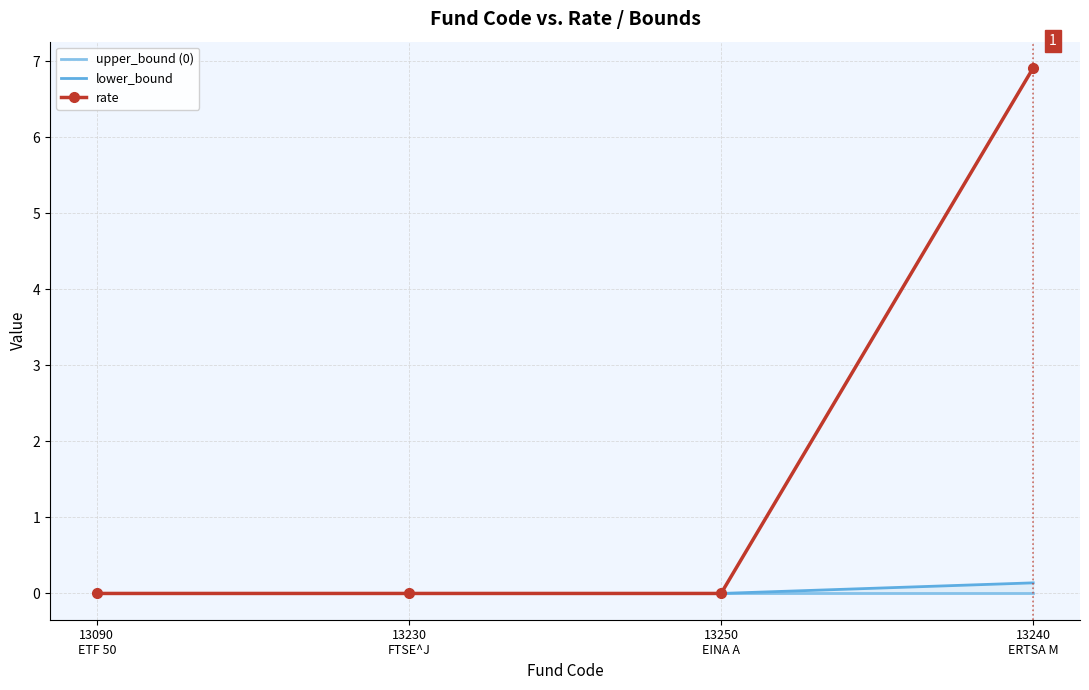

What are all the series names shown in the legend?

upper_bound (0), lower_bound, rate